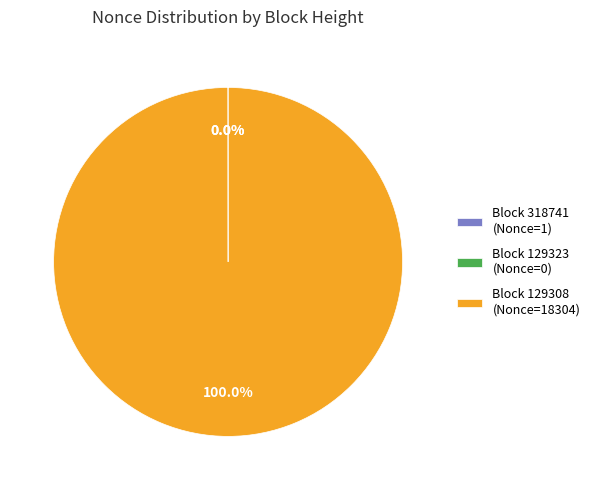

Does any single category account for the majority?

Yes